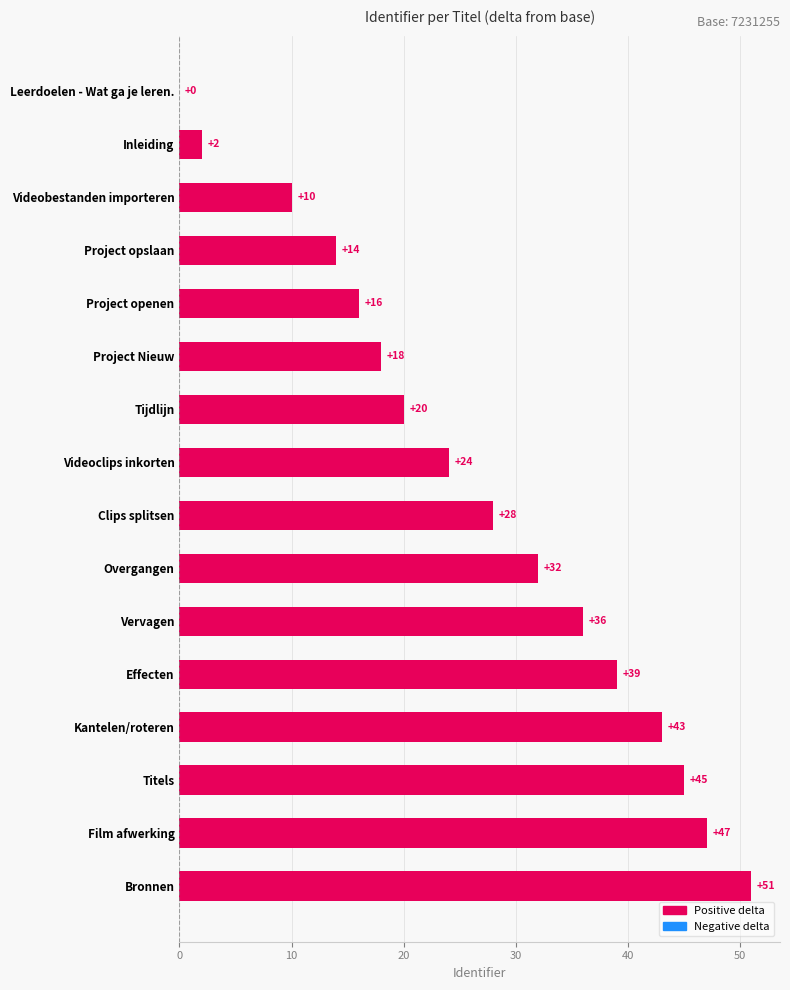

Is it true that the value at Effecten is 65?

False